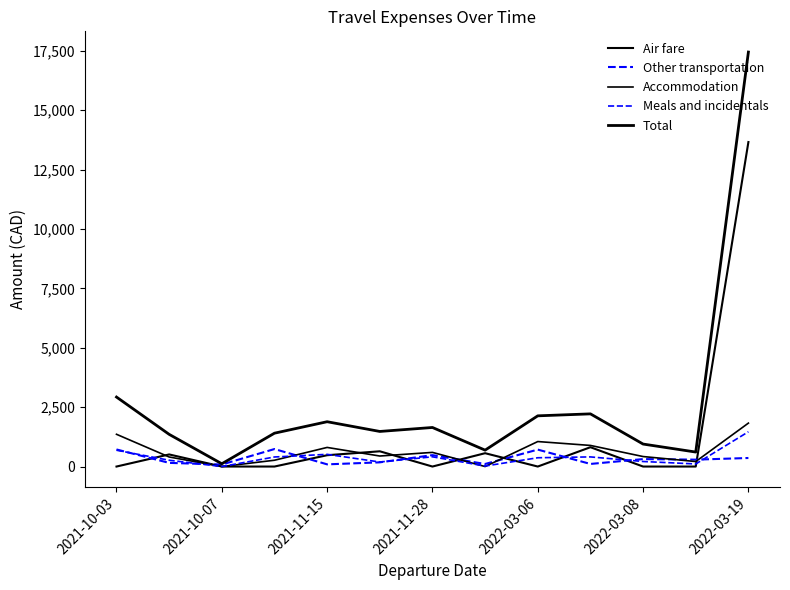

Is this an area chart (filled region under the line)?

No